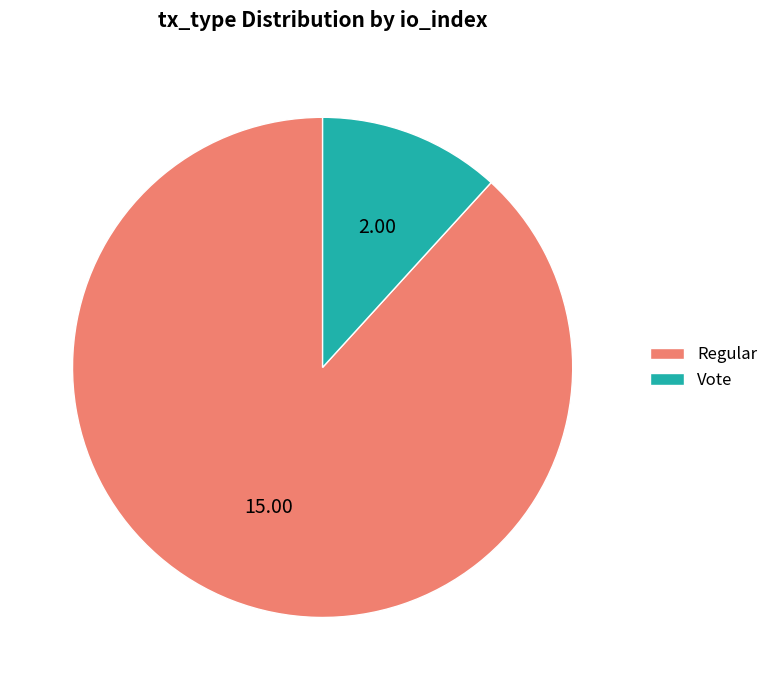

Rank the categories by value from lowest to highest.

Vote, Regular